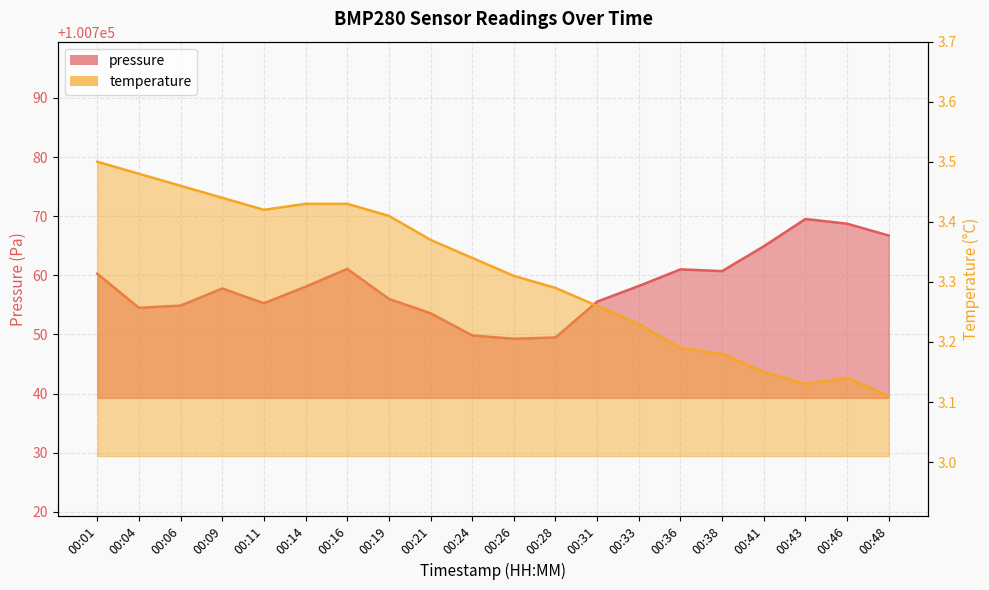

At which category does the chart reach its peak across all series?

00:43